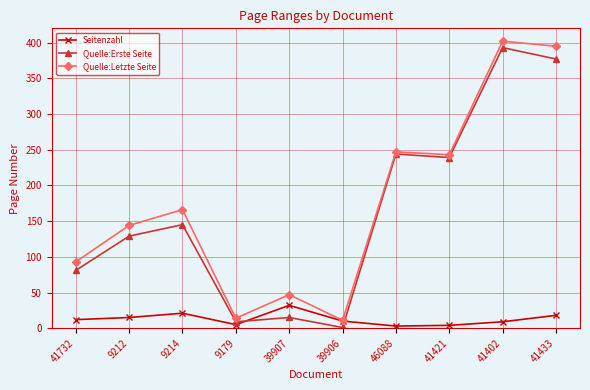

What is the minimum value for Quelle:Letzte Seite?

11